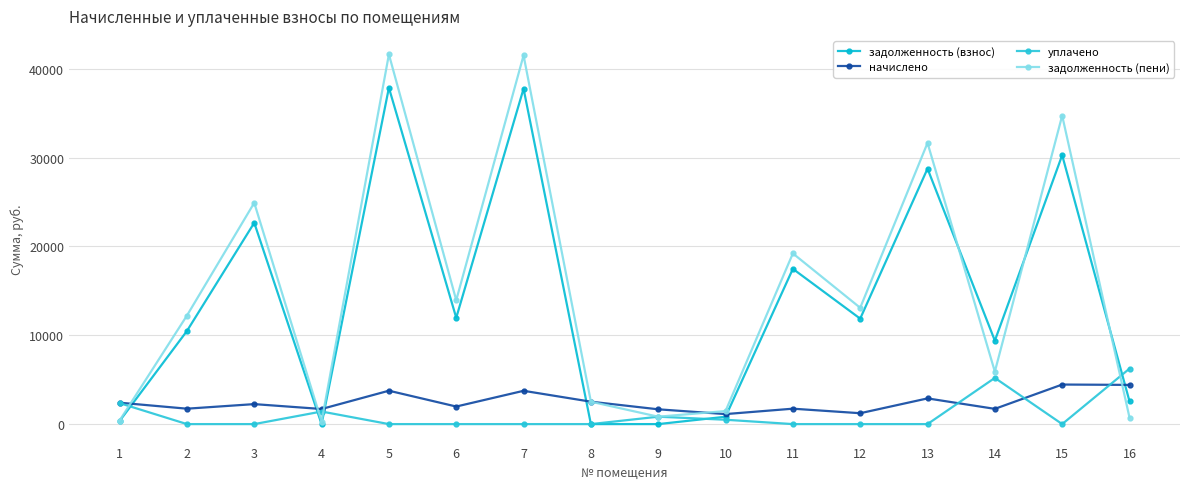

Is the value of начислено at 13 greater than the value of задолженность (пени) at 1?

Yes